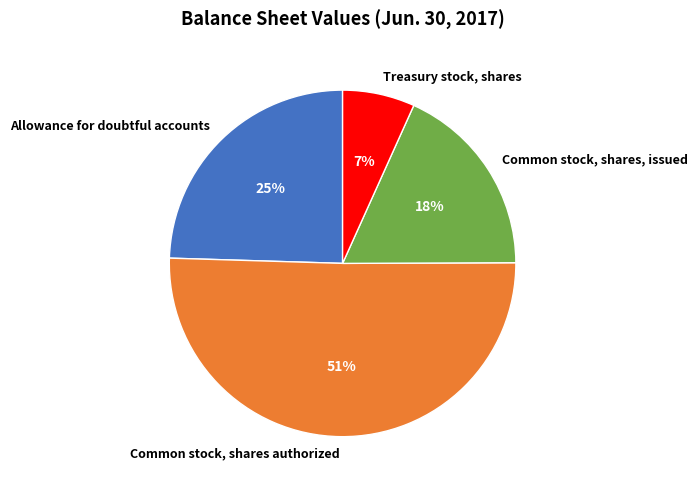

Which category has the smallest portion of the pie?

Treasury stock, shares